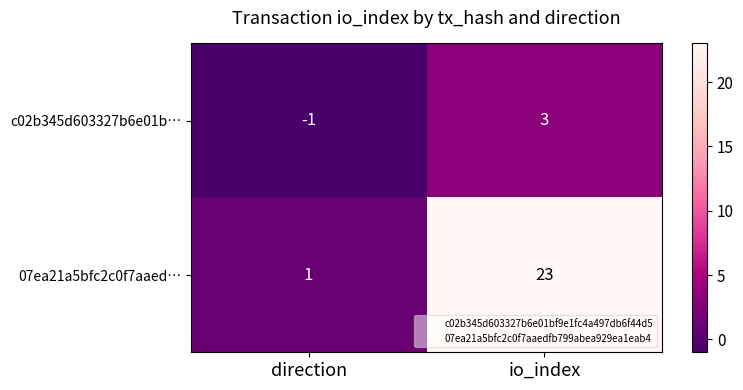

What is the sum of all 07ea21a5bfc2c0f7aaed… values?

24